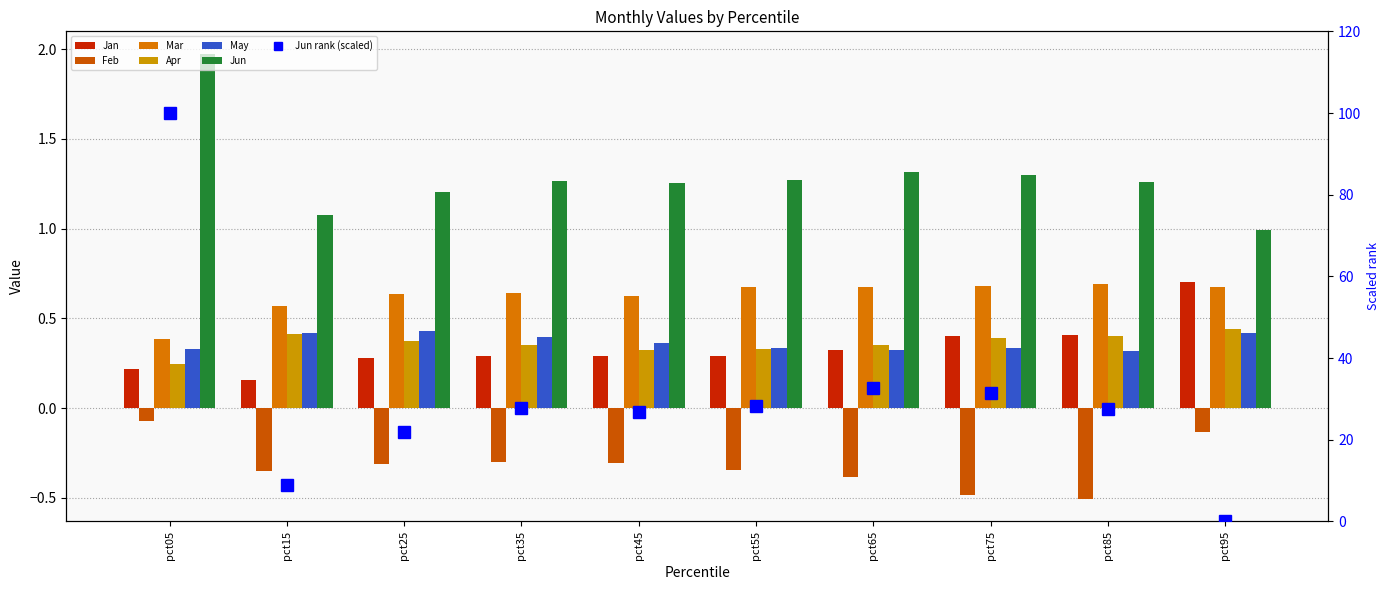

Reading left to right, transcribe all the data shown in this chart.

Jan: pct05=0.2	pct15=0.2	pct25=0.3	pct35=0.3	pct45=0.3	pct55=0.3	pct65=0.3	pct75=0.4	pct85=0.4	pct95=0.7
Feb: pct05=-0.1	pct15=-0.3	pct25=-0.3	pct35=-0.3	pct45=-0.3	pct55=-0.3	pct65=-0.4	pct75=-0.5	pct85=-0.5	pct95=-0.1
Mar: pct05=0.4	pct15=0.6	pct25=0.6	pct35=0.6	pct45=0.6	pct55=0.7	pct65=0.7	pct75=0.7	pct85=0.7	pct95=0.7
Apr: pct05=0.2	pct15=0.4	pct25=0.4	pct35=0.4	pct45=0.3	pct55=0.3	pct65=0.3	pct75=0.4	pct85=0.4	pct95=0.4
May: pct05=0.3	pct15=0.4	pct25=0.4	pct35=0.4	pct45=0.4	pct55=0.3	pct65=0.3	pct75=0.3	pct85=0.3	pct95=0.4
Jun: pct05=2.0	pct15=1.1	pct25=1.2	pct35=1.3	pct45=1.3	pct55=1.3	pct65=1.3	pct75=1.3	pct85=1.3	pct95=1.0